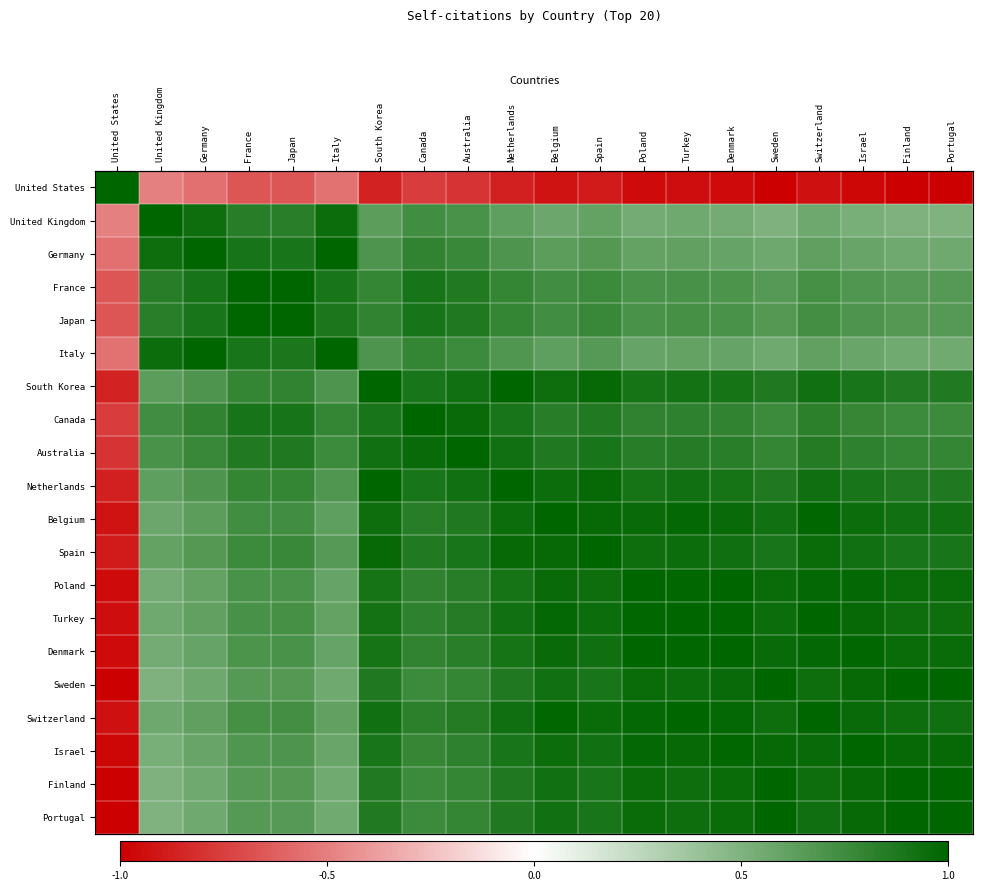

Which category has the highest value in the Netherlands series?

Netherlands